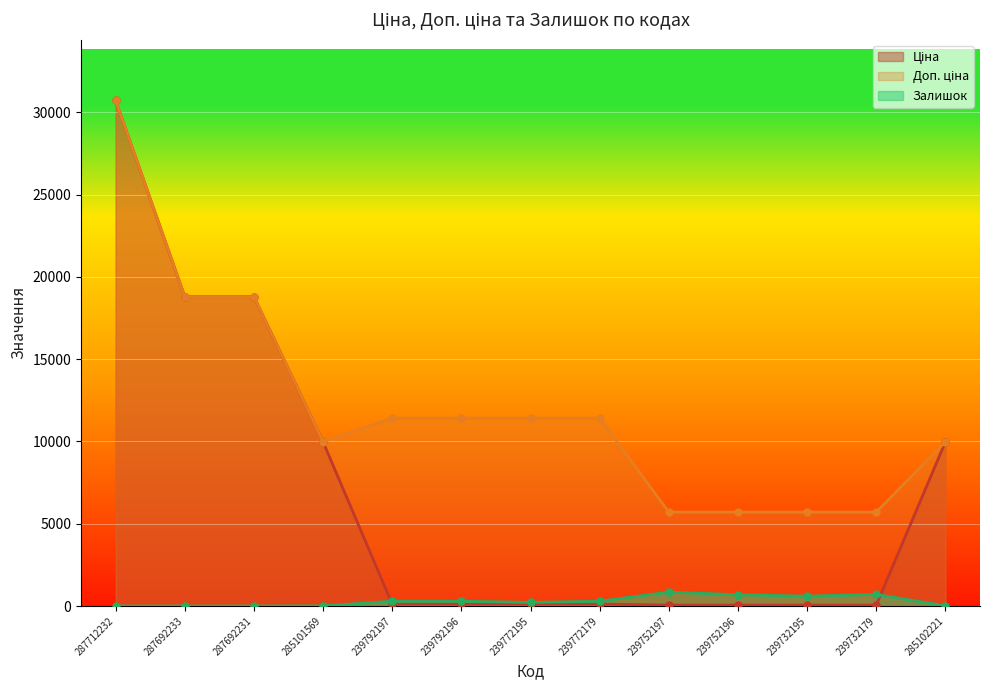

Where does the Доп. ціна series first go above 11410?

287712232